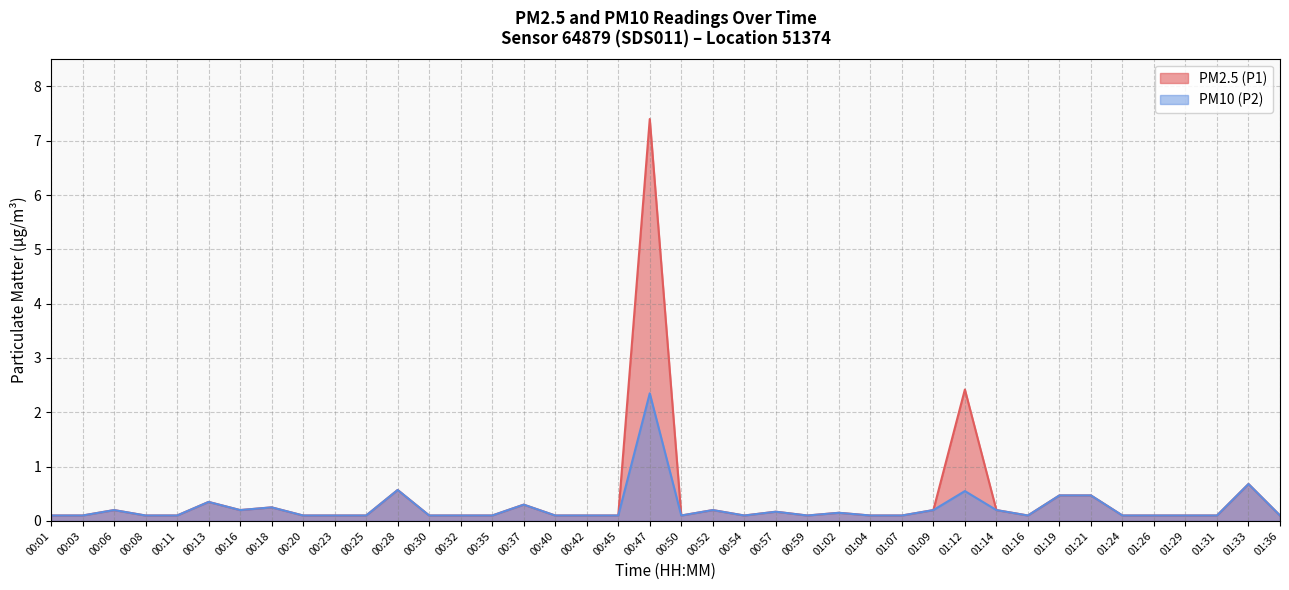

Reading left to right, list all the values displayed in this chart.

PM2.5 (P1): 00:01=0.1	00:03=0.1	00:06=0.2	00:08=0.1	00:11=0.1	00:13=0.3	00:16=0.2	00:18=0.2	00:20=0.1	00:23=0.1	00:25=0.1	00:28=0.6	00:30=0.1	00:32=0.1	00:35=0.1	00:37=0.3	00:40=0.1	00:42=0.1	00:45=0.1	00:47=7.4	00:50=0.1	00:52=0.2	00:54=0.1	00:57=0.2	00:59=0.1	01:02=0.1	01:04=0.1	01:07=0.1	01:09=0.2	01:12=2.4	01:14=0.2	01:16=0.1	01:19=0.5	01:21=0.5	01:24=0.1	01:26=0.1	01:29=0.1	01:31=0.1	01:33=0.7	01:36=0.1
PM10 (P2): 00:01=0.1	00:03=0.1	00:06=0.2	00:08=0.1	00:11=0.1	00:13=0.3	00:16=0.2	00:18=0.2	00:20=0.1	00:23=0.1	00:25=0.1	00:28=0.6	00:30=0.1	00:32=0.1	00:35=0.1	00:37=0.3	00:40=0.1	00:42=0.1	00:45=0.1	00:47=2.4	00:50=0.1	00:52=0.2	00:54=0.1	00:57=0.2	00:59=0.1	01:02=0.1	01:04=0.1	01:07=0.1	01:09=0.2	01:12=0.6	01:14=0.2	01:16=0.1	01:19=0.5	01:21=0.5	01:24=0.1	01:26=0.1	01:29=0.1	01:31=0.1	01:33=0.7	01:36=0.1